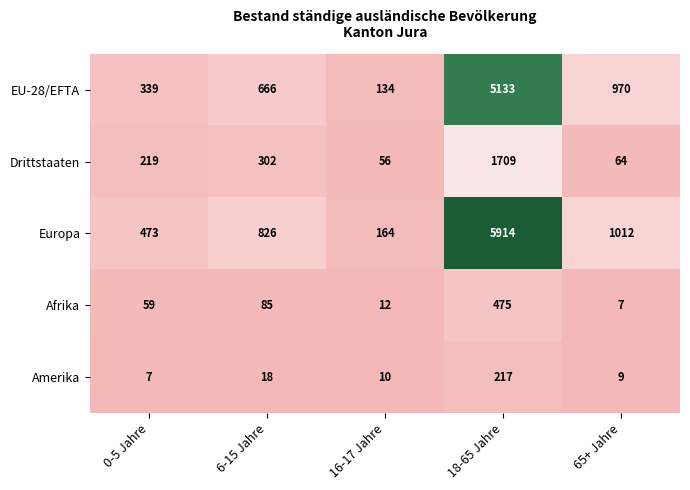

The value of Europa at 18-65 Jahre is 2646. True or false?

False